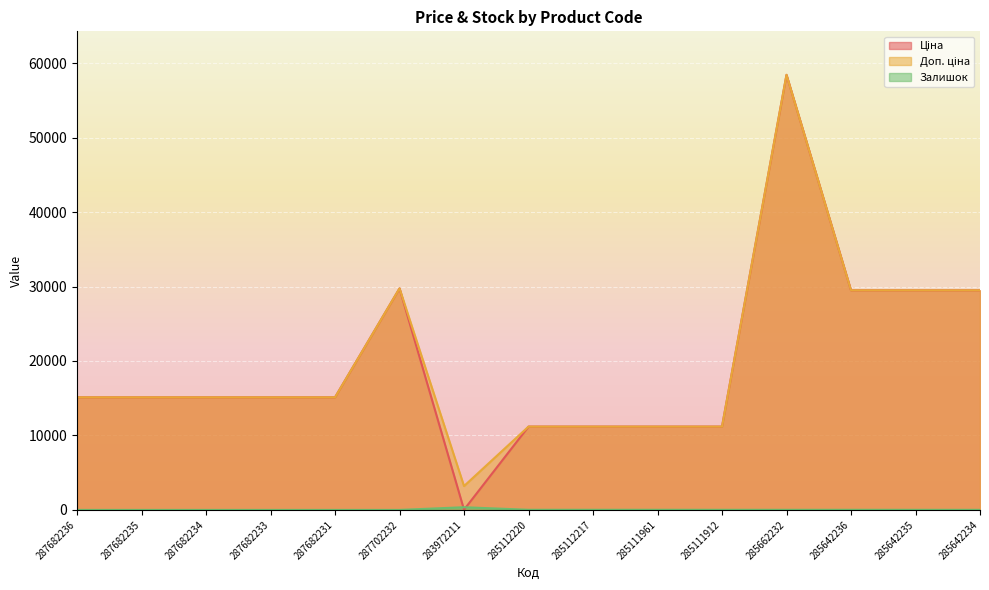

Reading left to right, transcribe all the data shown in this chart.

Ціна: 287682236=15120.0	287682235=15120.0	287682234=15120.0	287682233=15120.0	287682231=15120.0	287702232=29747.2	283972211=32.0	285112220=11188.2	285112217=11188.2	285111961=11188.2	285111912=11188.2	285662232=58426.5	285642236=29491.5	285642235=29491.5	285642234=29491.5
Доп. ціна: 287682236=15120.0	287682235=15120.0	287682234=15120.0	287682233=15120.0	287682231=15120.0	287702232=29747.2	283972211=3205.0	285112220=11188.2	285112217=11188.2	285111961=11188.2	285111912=11188.2	285662232=58426.5	285642236=29491.5	285642235=29491.5	285642234=29491.5
Залишок: 287682236=0.0	287682235=0.0	287682234=0.0	287682233=0.0	287682231=0.0	287702232=0.0	283972211=360.0	285112220=17.0	285112217=17.0	285111961=17.0	285111912=15.0	285662232=14.0	285642236=16.0	285642235=13.0	285642234=10.0